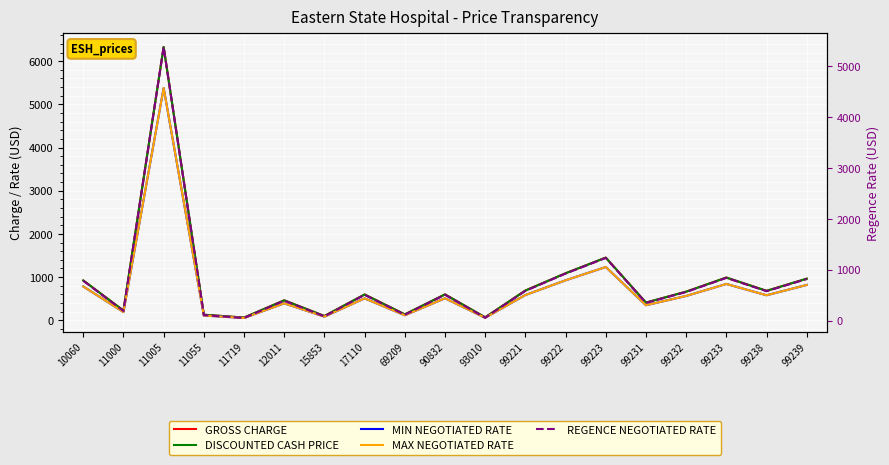

What is the sum of all REGENCE NEGOTIATED RATE values?

14067.2